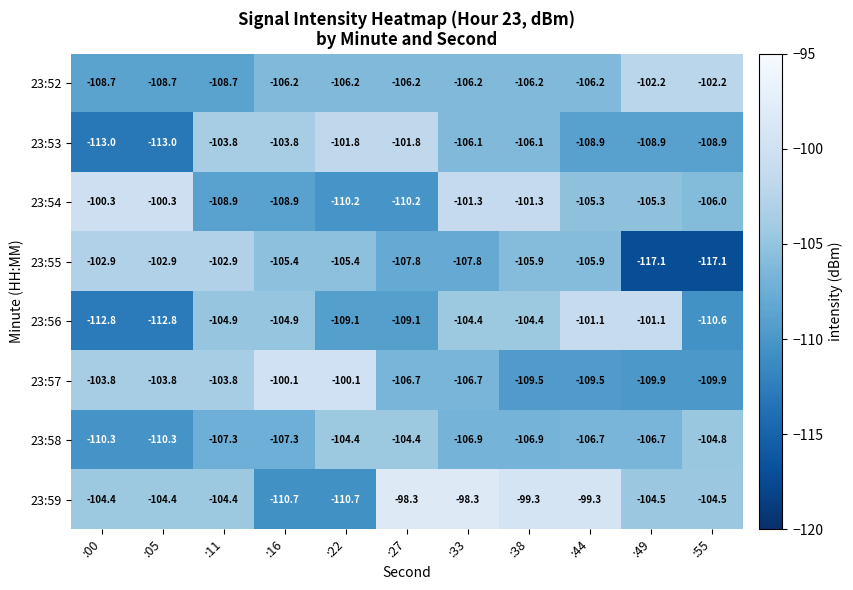

Is it true that 23:54 equals -100.3 at :00?

True